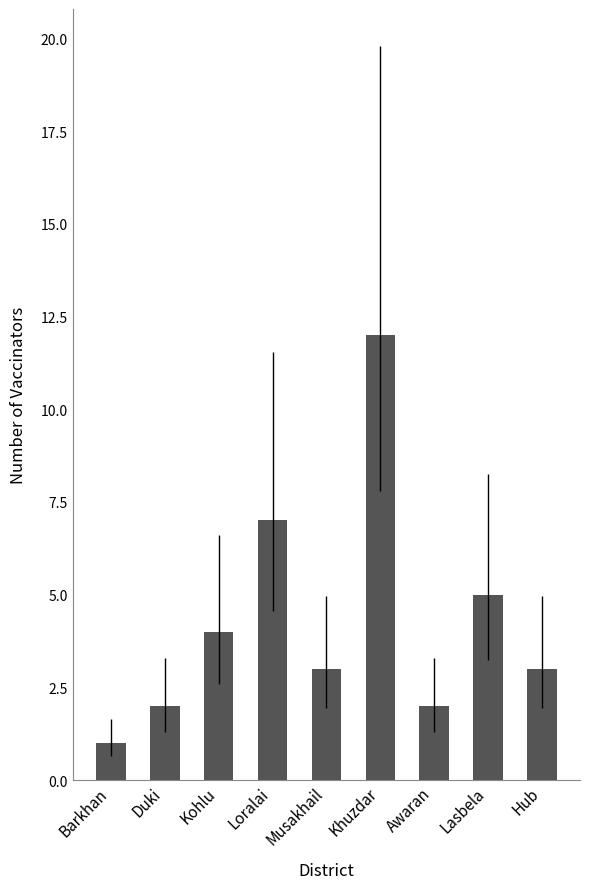

Which has a higher value, Kohlu or Barkhan?

Kohlu